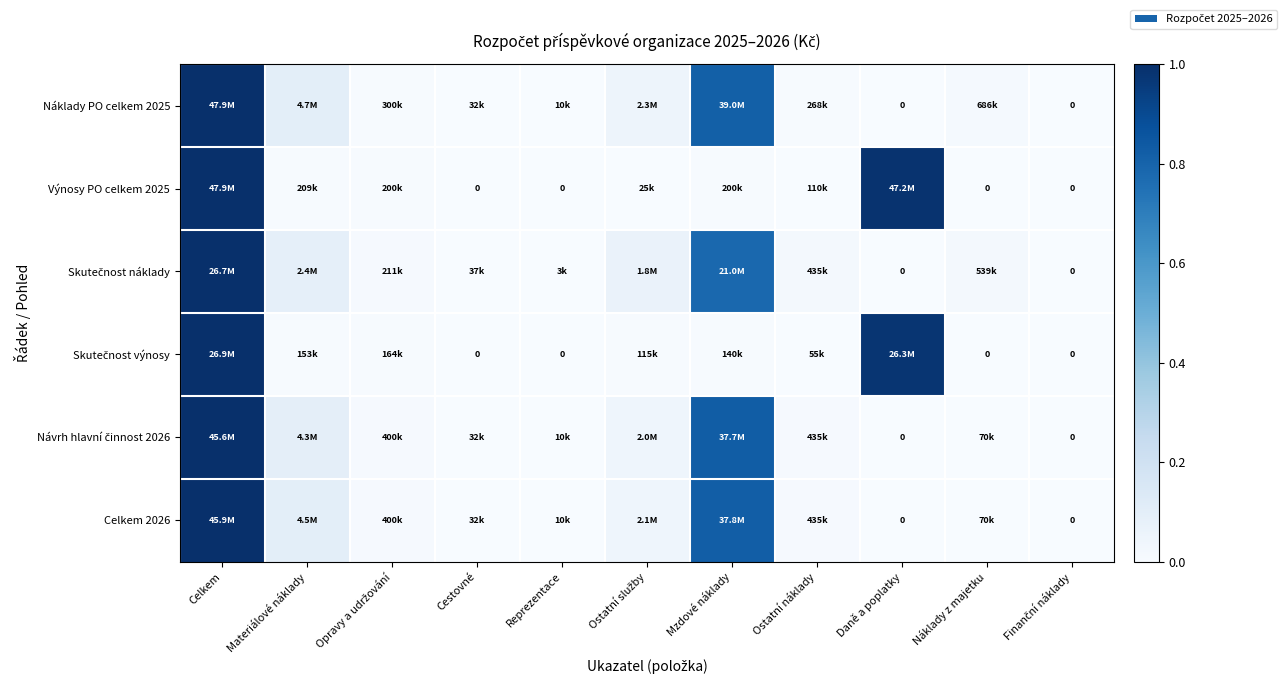

Which series has the largest total across all categories?

Výnosy PO celkem 2025